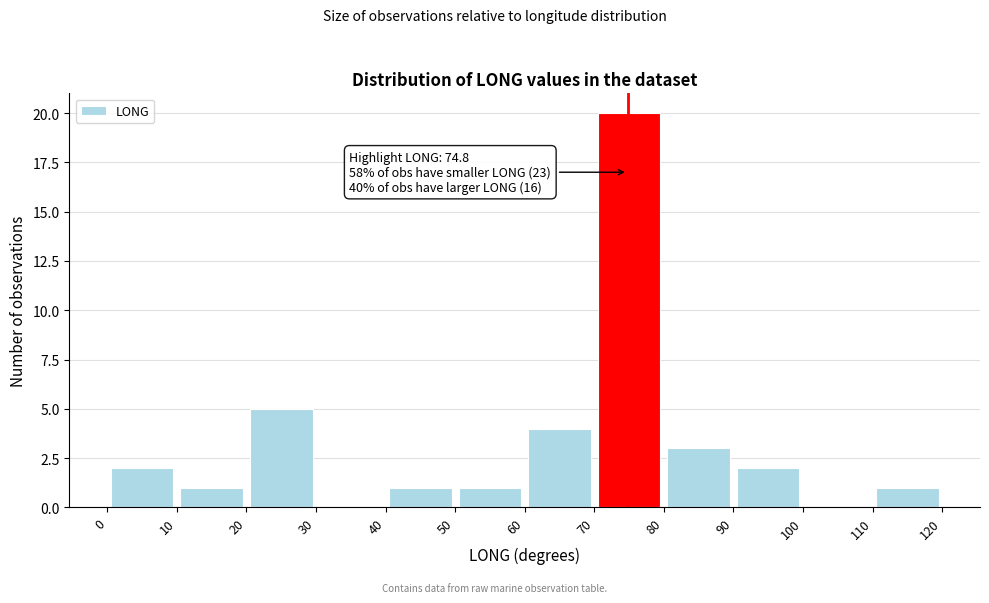

Over which range of the x-axis is the bar tallest?

70 to 80